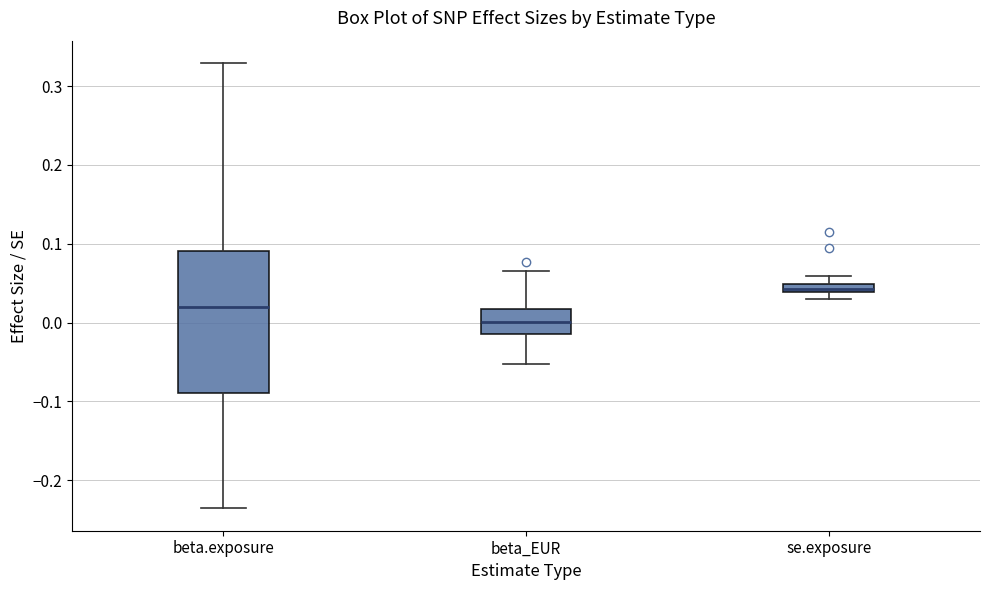

Comparing the boxes themselves (not the whiskers), which one is the tallest?

beta.exposure